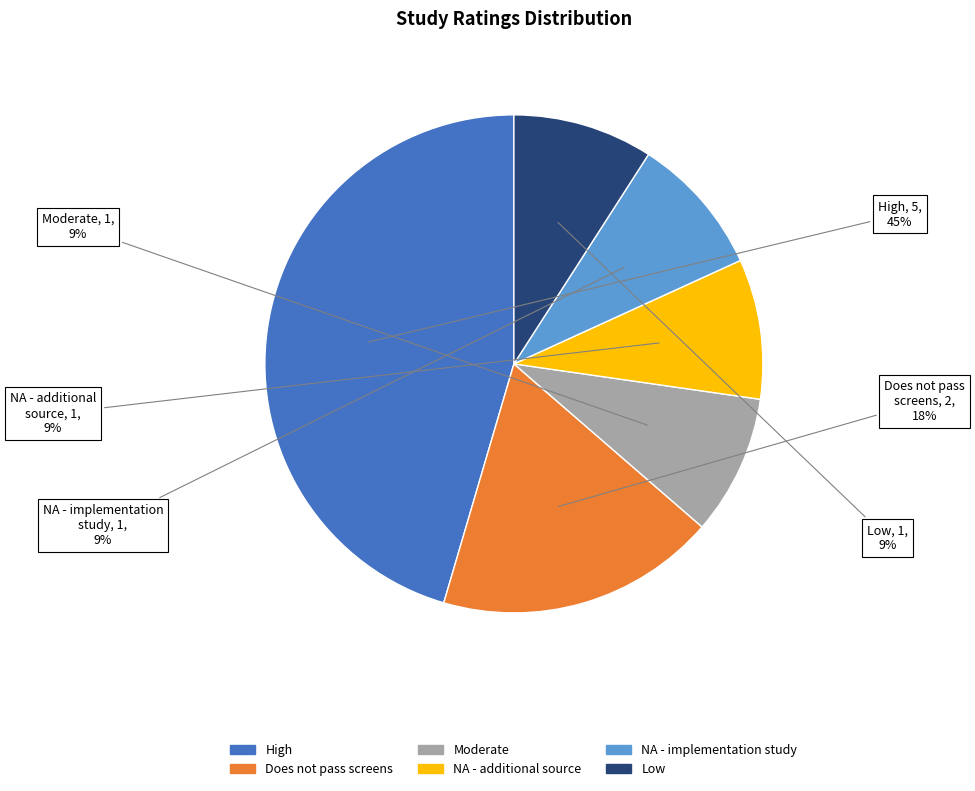

To the nearest percent, what is the difference between the largest and smallest slice percentages?

36%